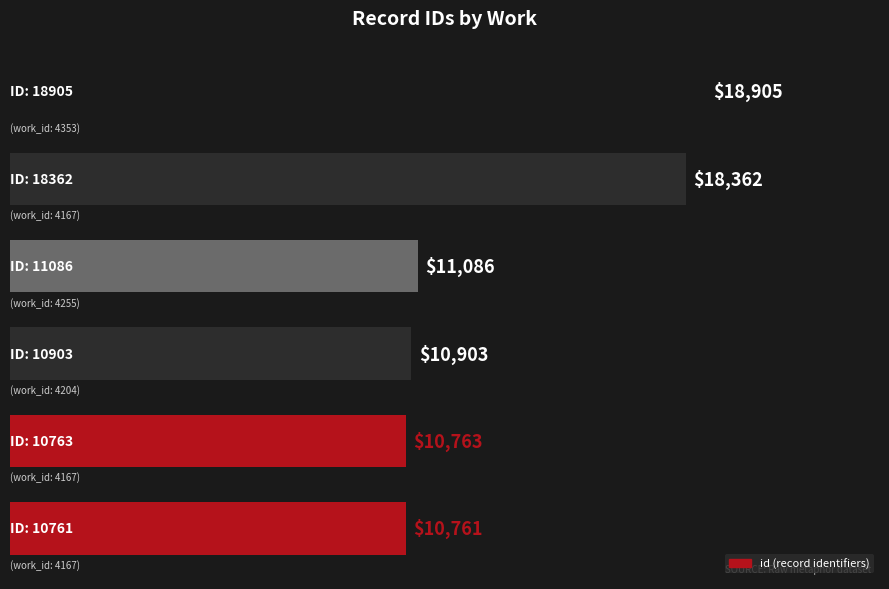

What is the difference between the second highest and second lowest values?

7599